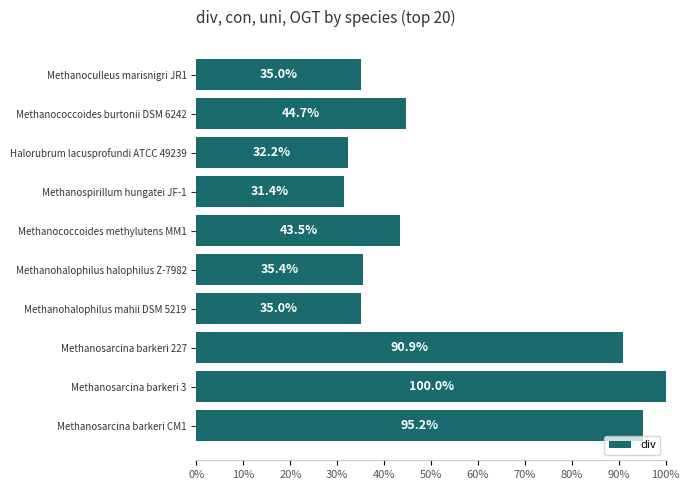

What is the value of the 8th bar from the top?

90.9